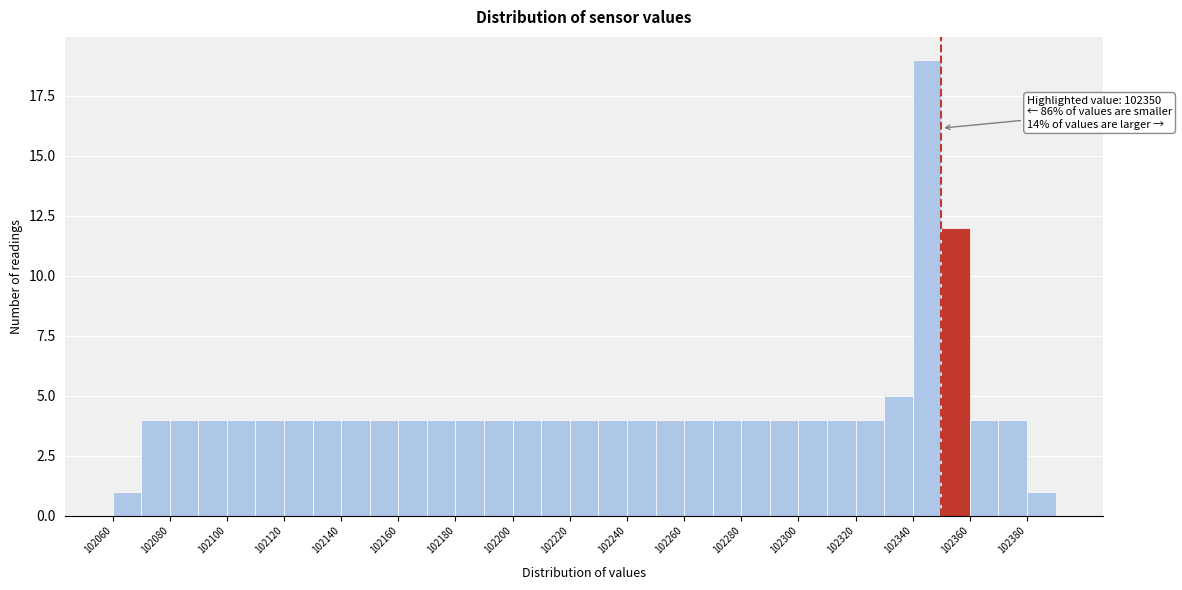

Which range on the x-axis has the tallest bar?

102340 to 102350